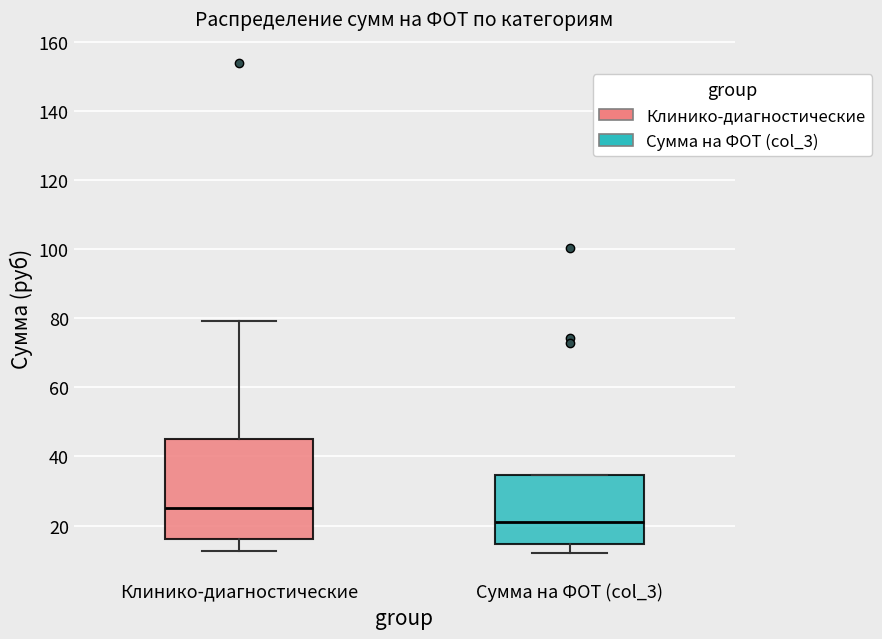

Which box's median line is the highest?

Клинико-диагностические